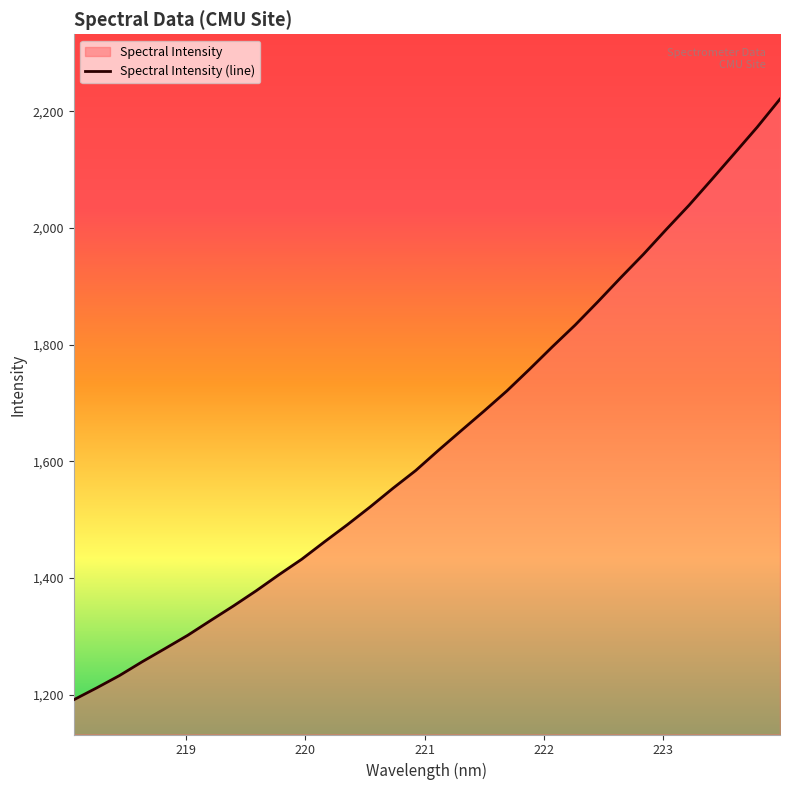

What is the maximum value shown in the chart?

2221.0